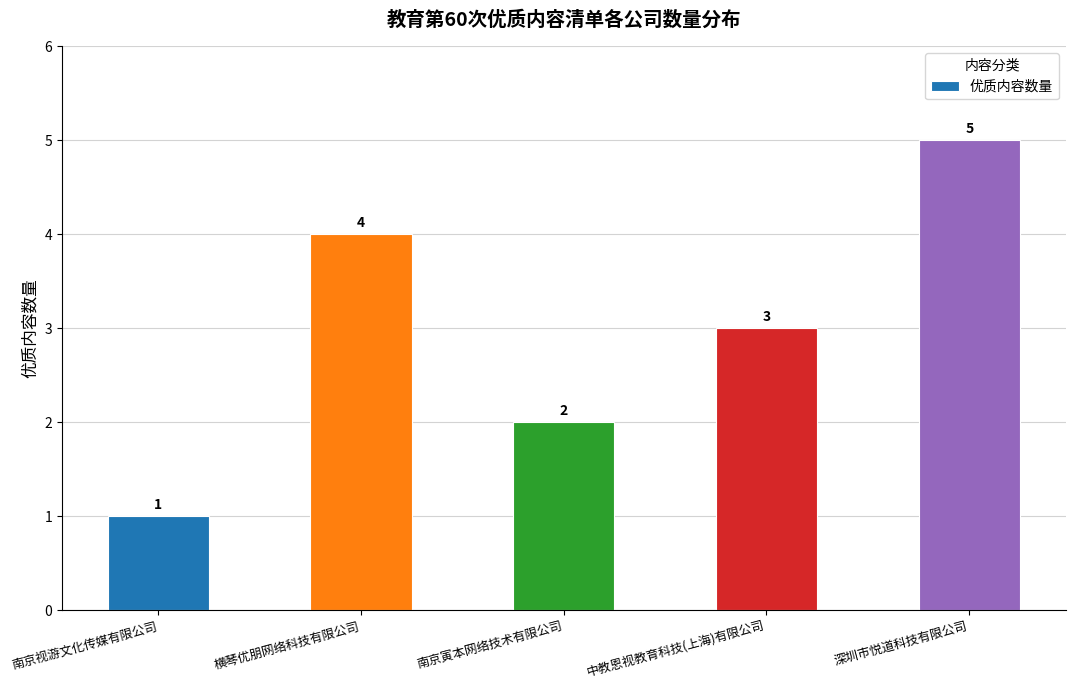

What is the change in value from 南京视游文化传媒有限公司 to 横琴优朋网络科技有限公司?

+3